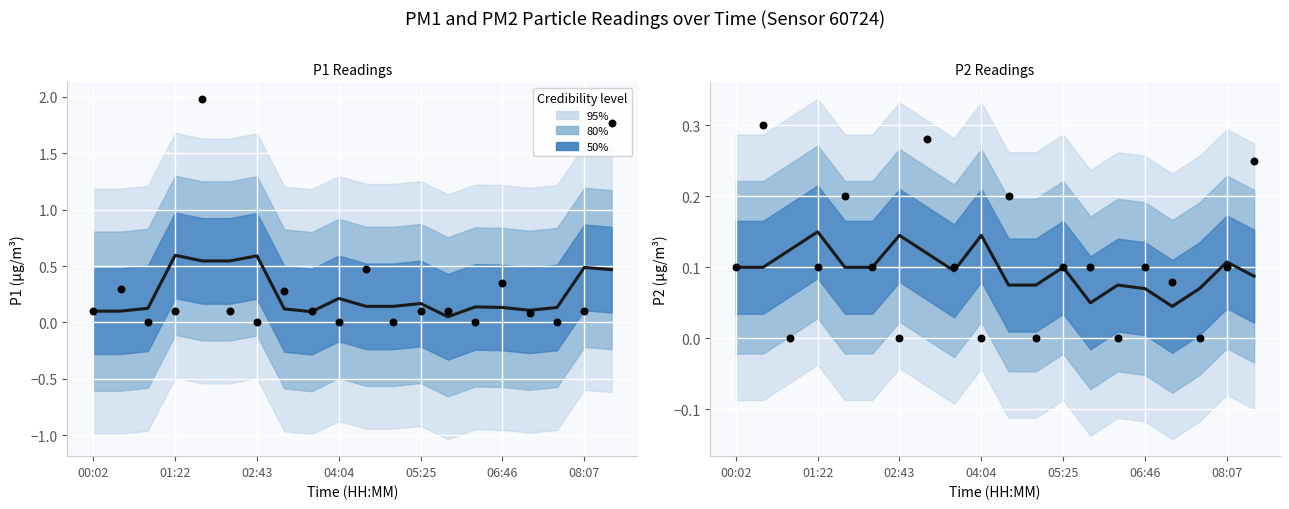

Which series has the largest Y range (max minus min)?

Observed